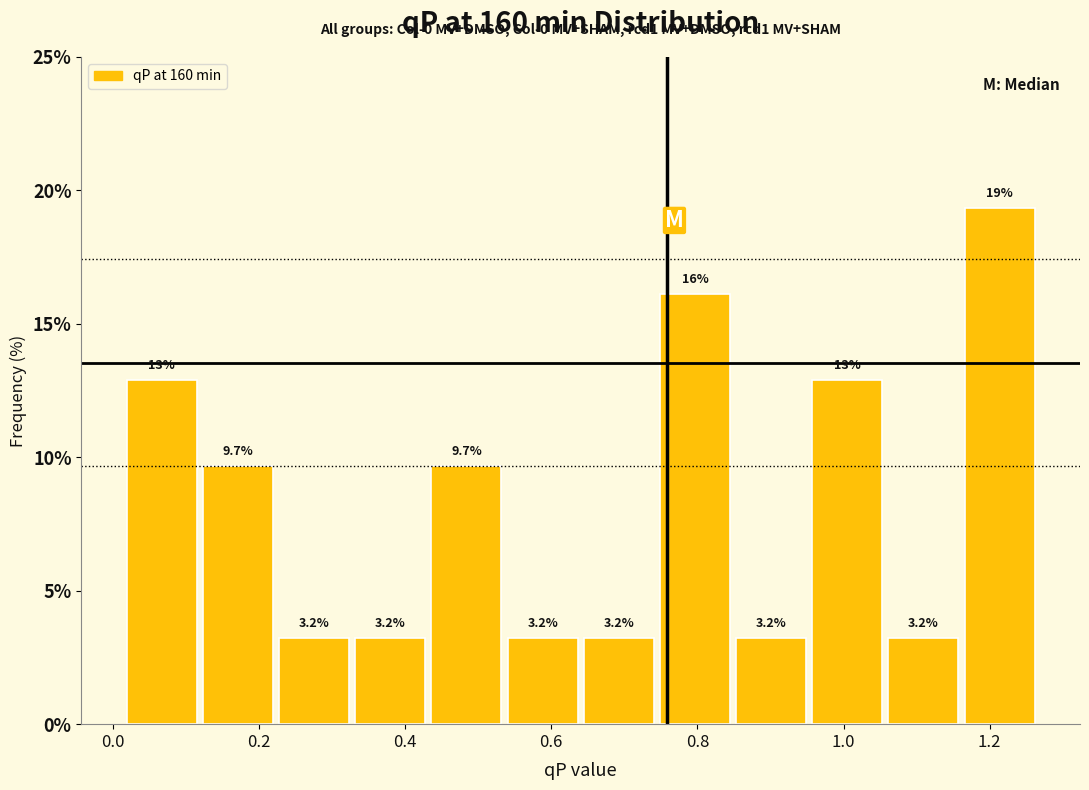

Over which range of the x-axis is the bar tallest?

1.16 to 1.26